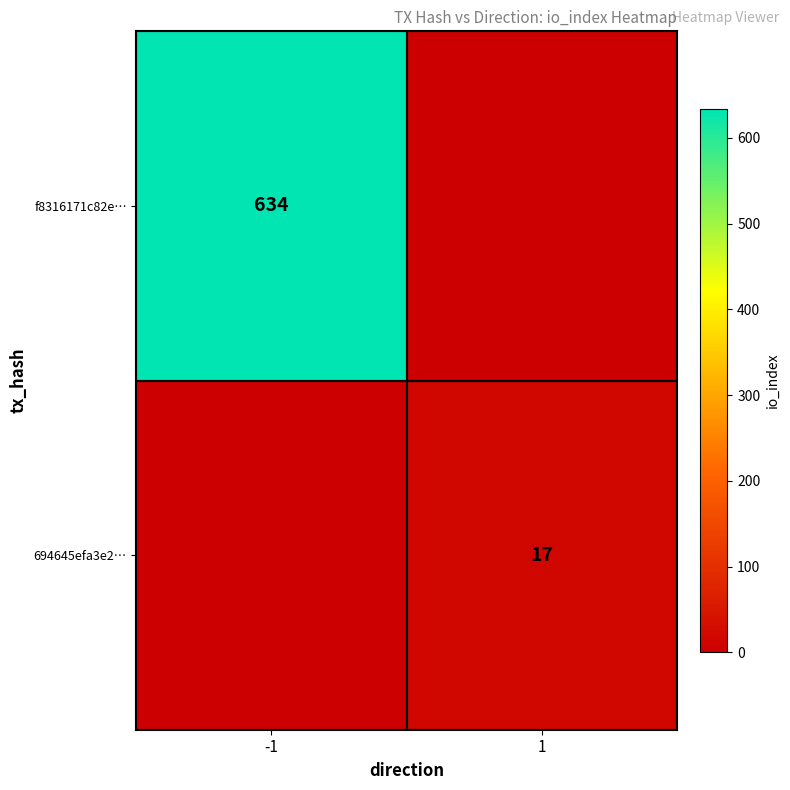

The 694645efa3e2… series shows 11 at 1. True or false?

False